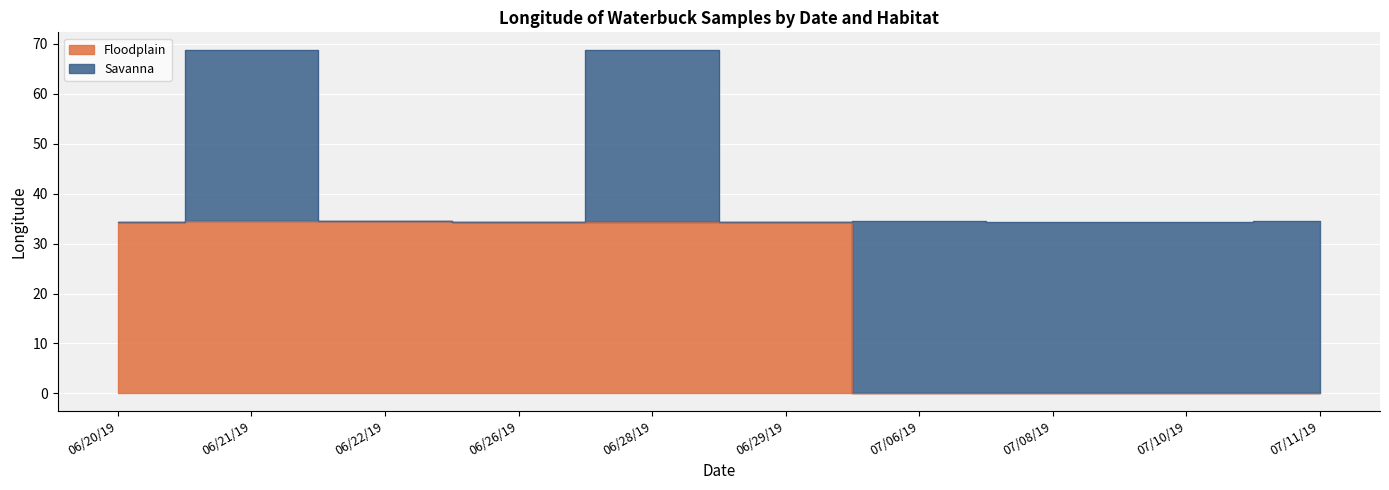

How many data points does each series have?

10